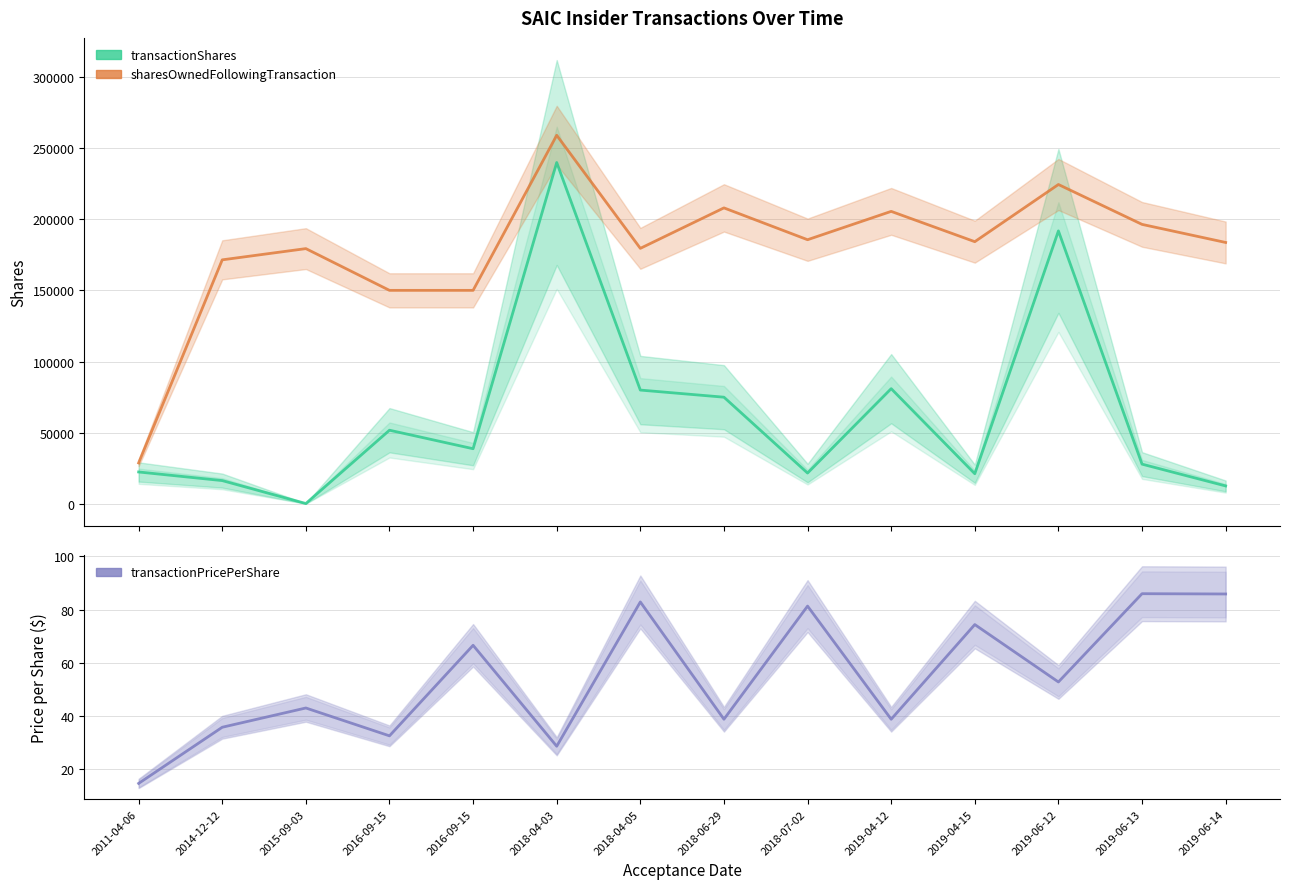

What is the spread (max minus min) of values at 2019-06-14?

183538.1